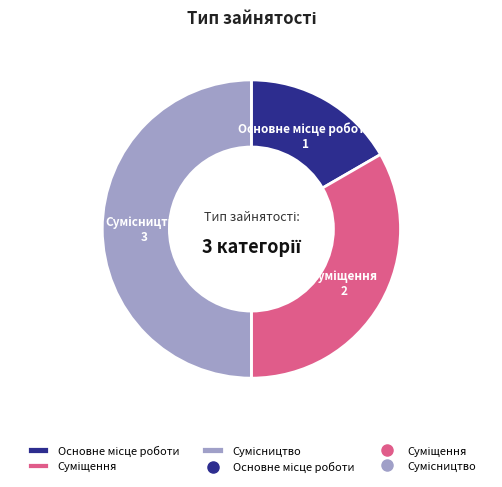

To the nearest percent, what is the difference between the largest and smallest slice percentages?

33%